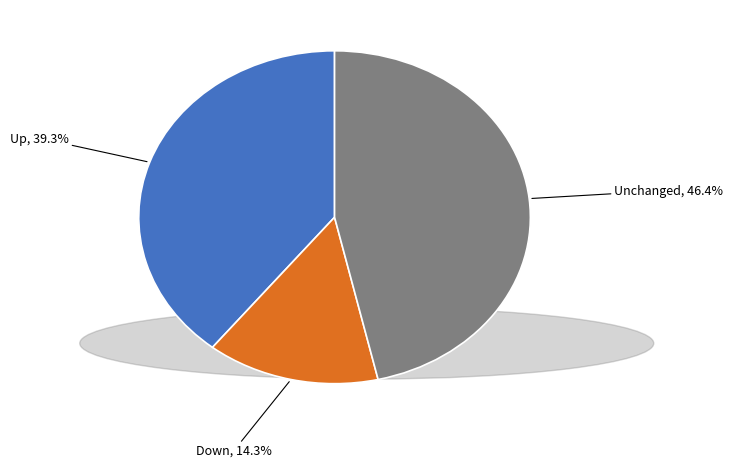

Does any single category account for the majority?

No